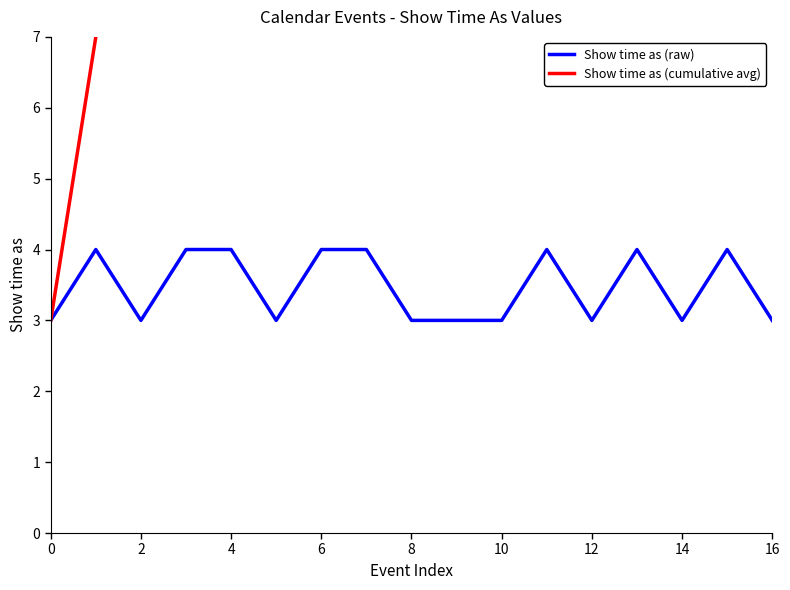

How many lines are shown in the chart?

2